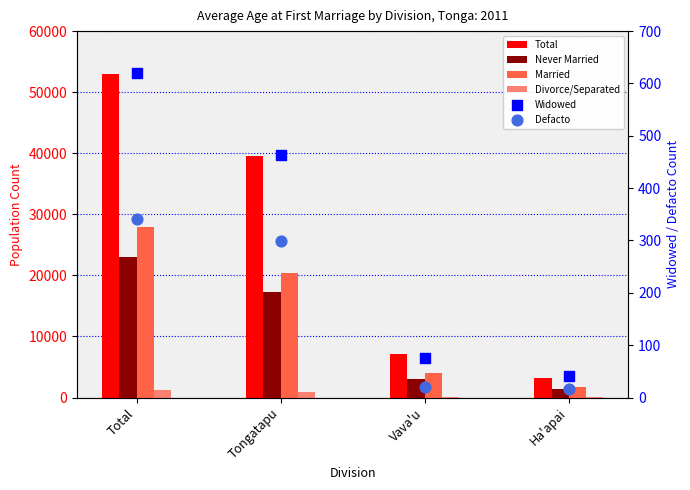

Is the value of Defacto at Tongatapu greater than the value of Married at Tongatapu?

No